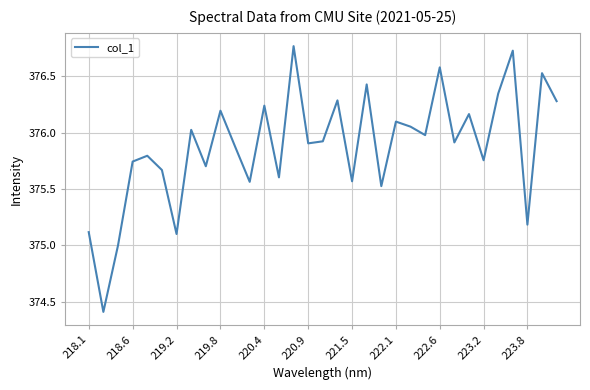

What is the difference between the maximum and minimum values?

2.4